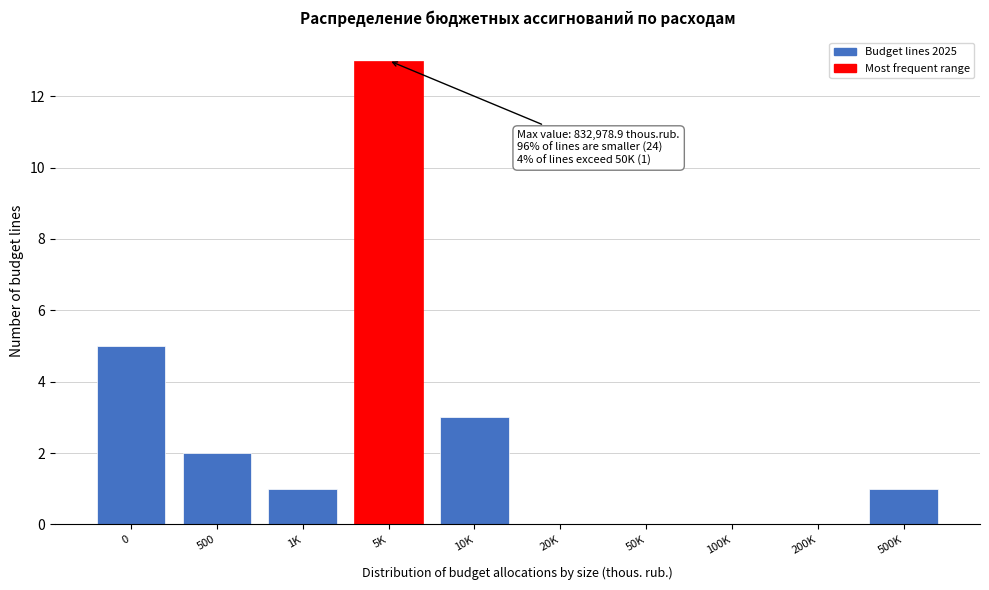

Reading left to right, what are all the values shown in this chart?

0=5	500=2	1K=1	5K=13	10K=3	20K=0	50K=0	100K=0	200K=0	500K=1